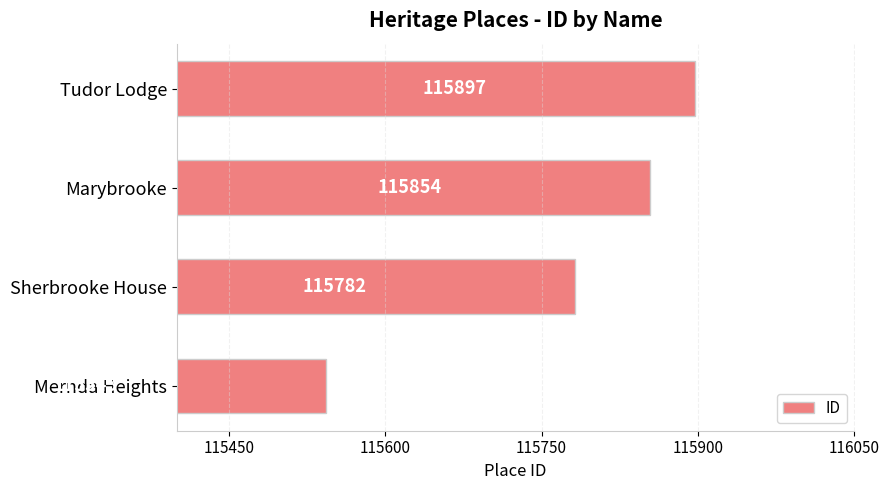

What is the sum of all values?

463076